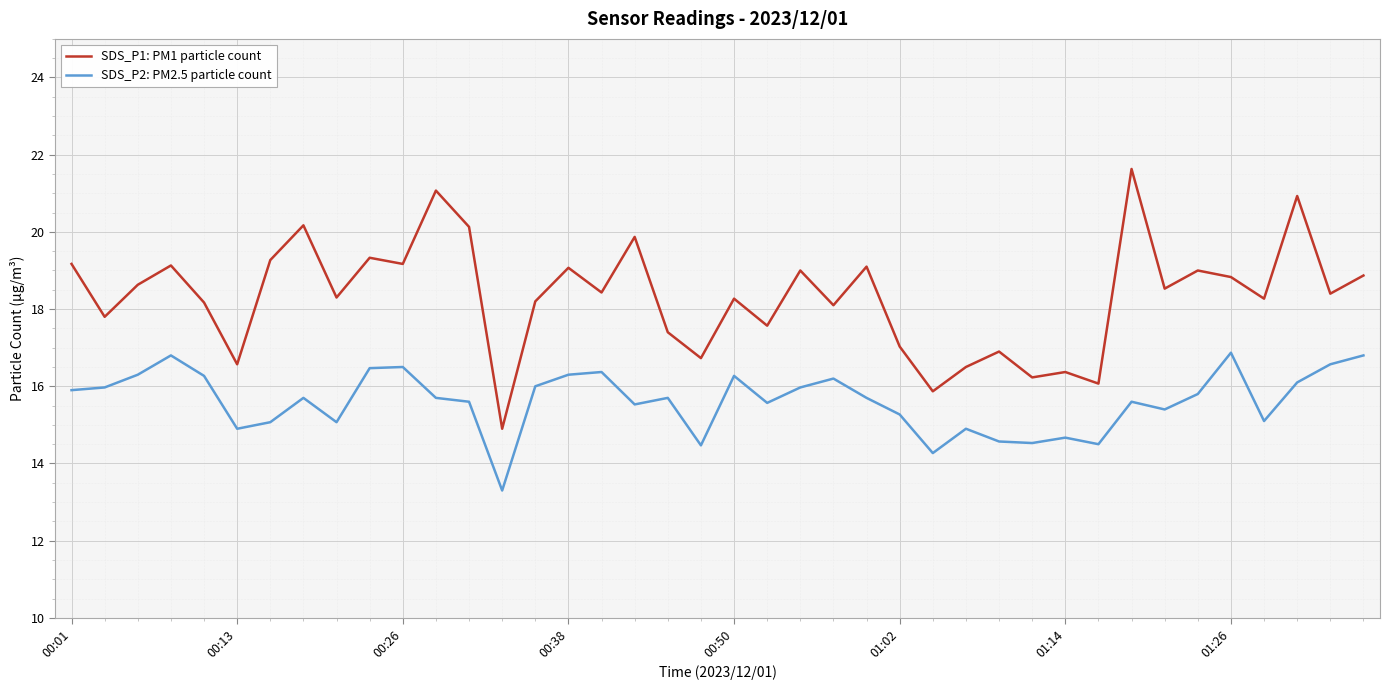

Rank the series by their average value, from highest to lowest.

SDS_P1: PM1 particle count, SDS_P2: PM2.5 particle count